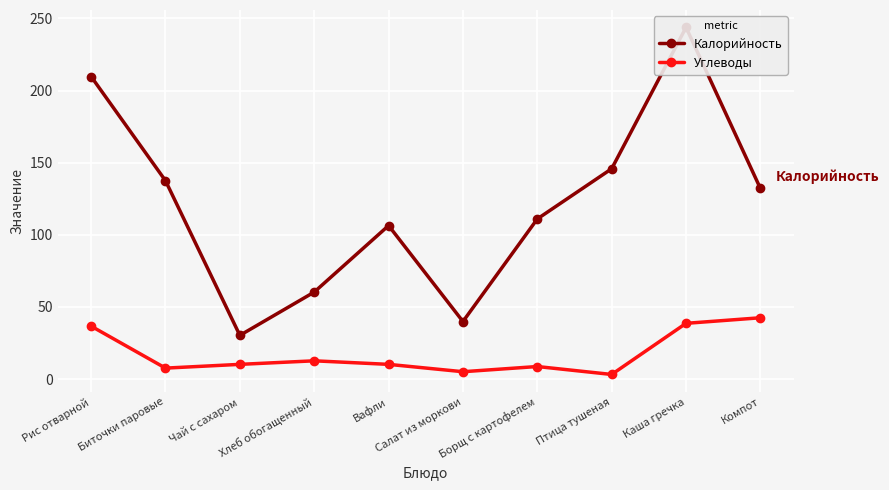

Between Борщ с картофелем and Салат из моркови, which is larger?

Борщ с картофелем